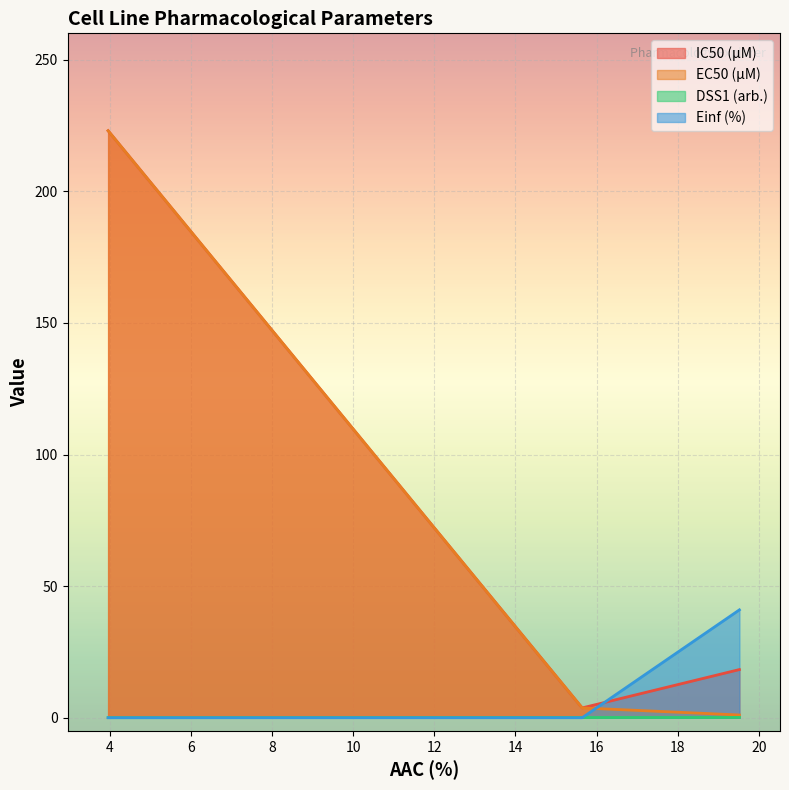

What is the maximum value shown in the chart?

223.0